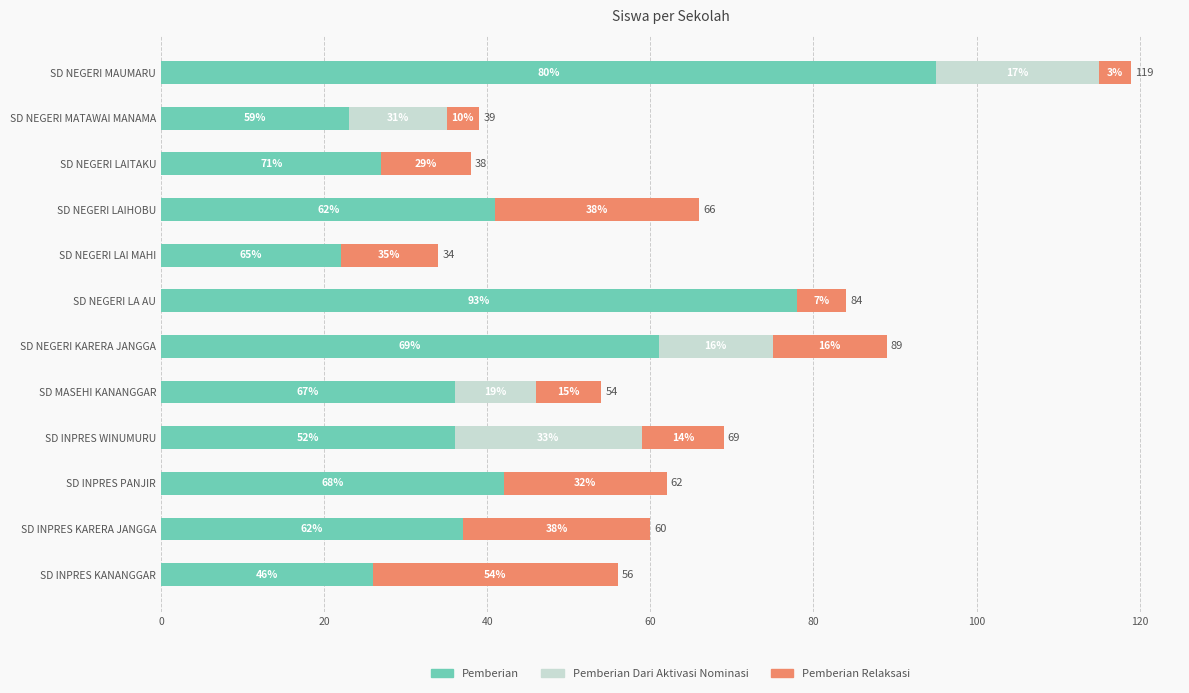

What is the label of the 8th bar from the right?

SD MASEHI KANANGGAR